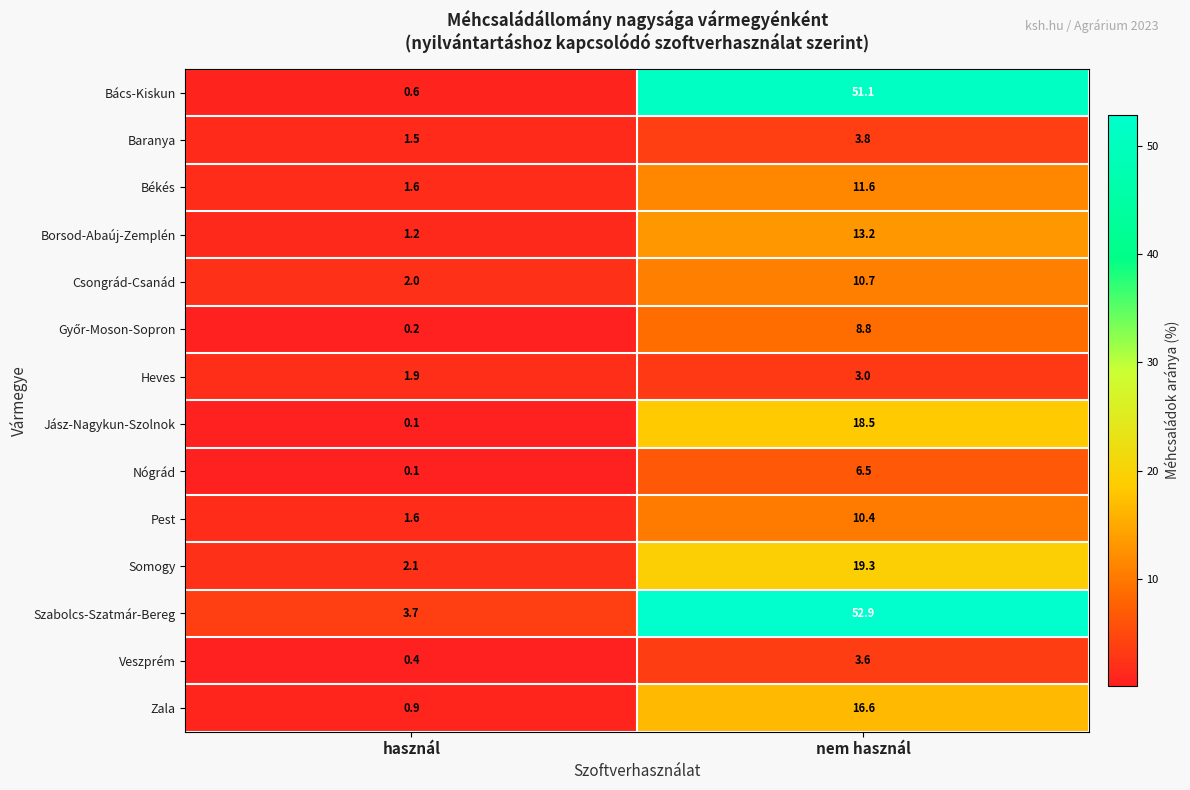

List the labels in order of Bács-Kiskun value, largest first.

nem használ, használ